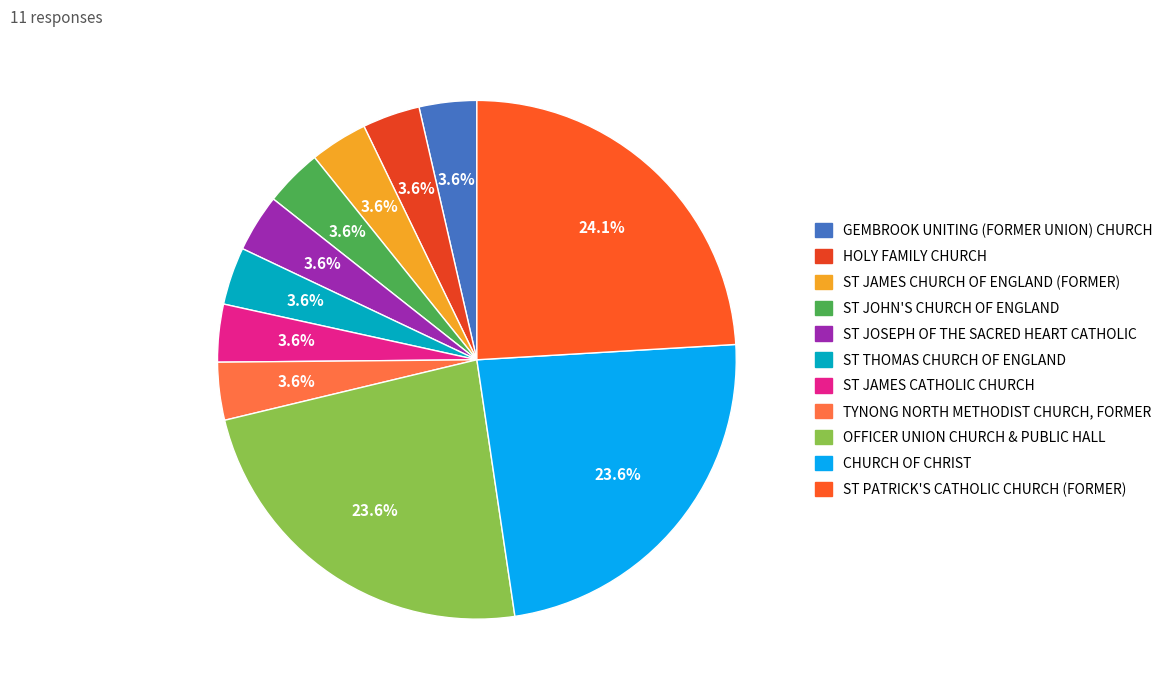

Rank the categories by value from highest to lowest.

ST PATRICK'S CATHOLIC CHURCH (FORMER), CHURCH OF CHRIST, OFFICER UNION CHURCH & PUBLIC HALL, TYNONG NORTH METHODIST CHURCH, FORMER, ST JAMES CATHOLIC CHURCH, ST THOMAS CHURCH OF ENGLAND, ST JOSEPH OF THE SACRED HEART CATHOLIC, ST JOHN'S CHURCH OF ENGLAND, ST JAMES CHURCH OF ENGLAND (FORMER), HOLY FAMILY CHURCH, GEMBROOK UNITING (FORMER UNION) CHURCH